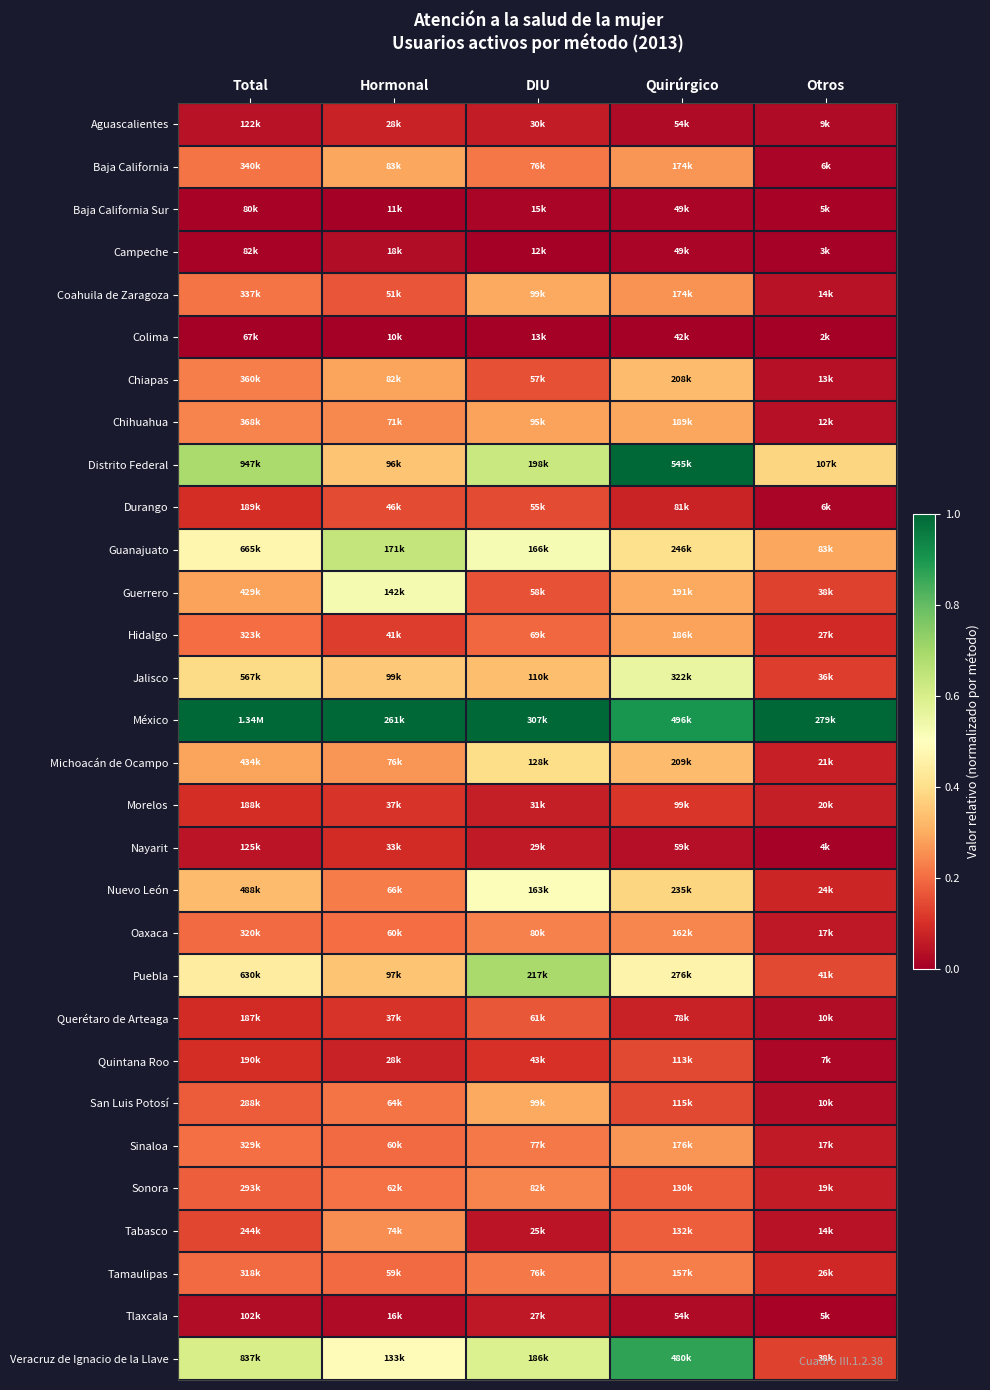

At how many categories does at least one series exceed 0?

5